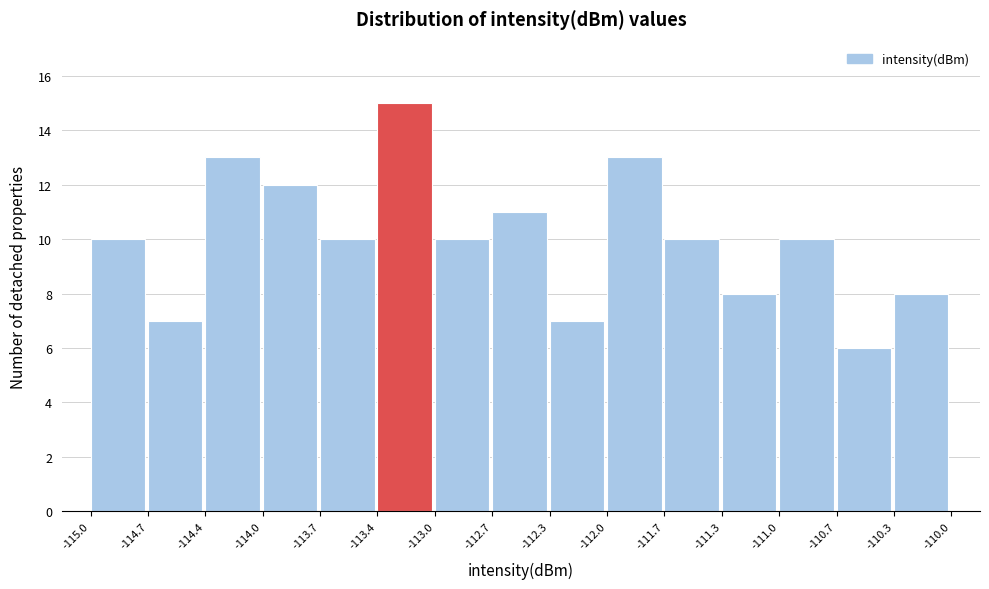

Over which range of the x-axis is the bar tallest?

-113.4 to -113.0